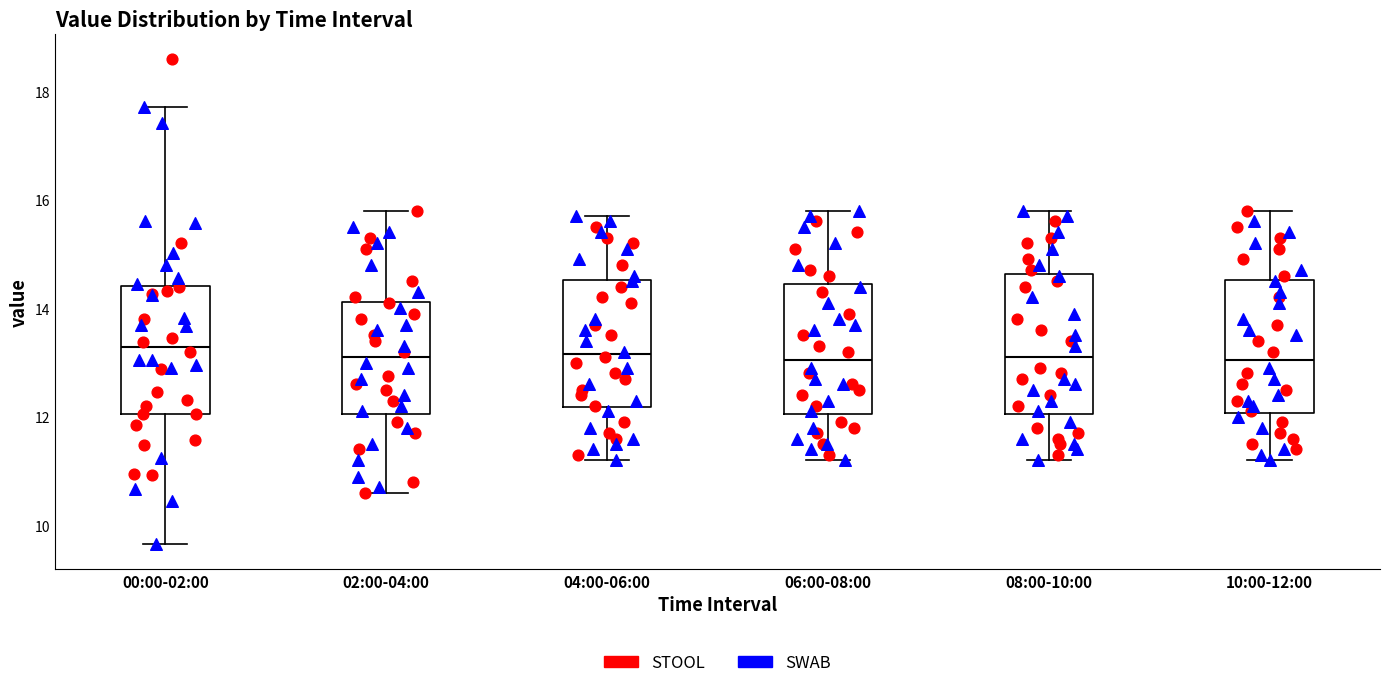

Where does the median line of the box for 06:00-08:00 sit on the y-axis? The values are not printed on the chart, so give them approximately, as read against the axis.

13.0